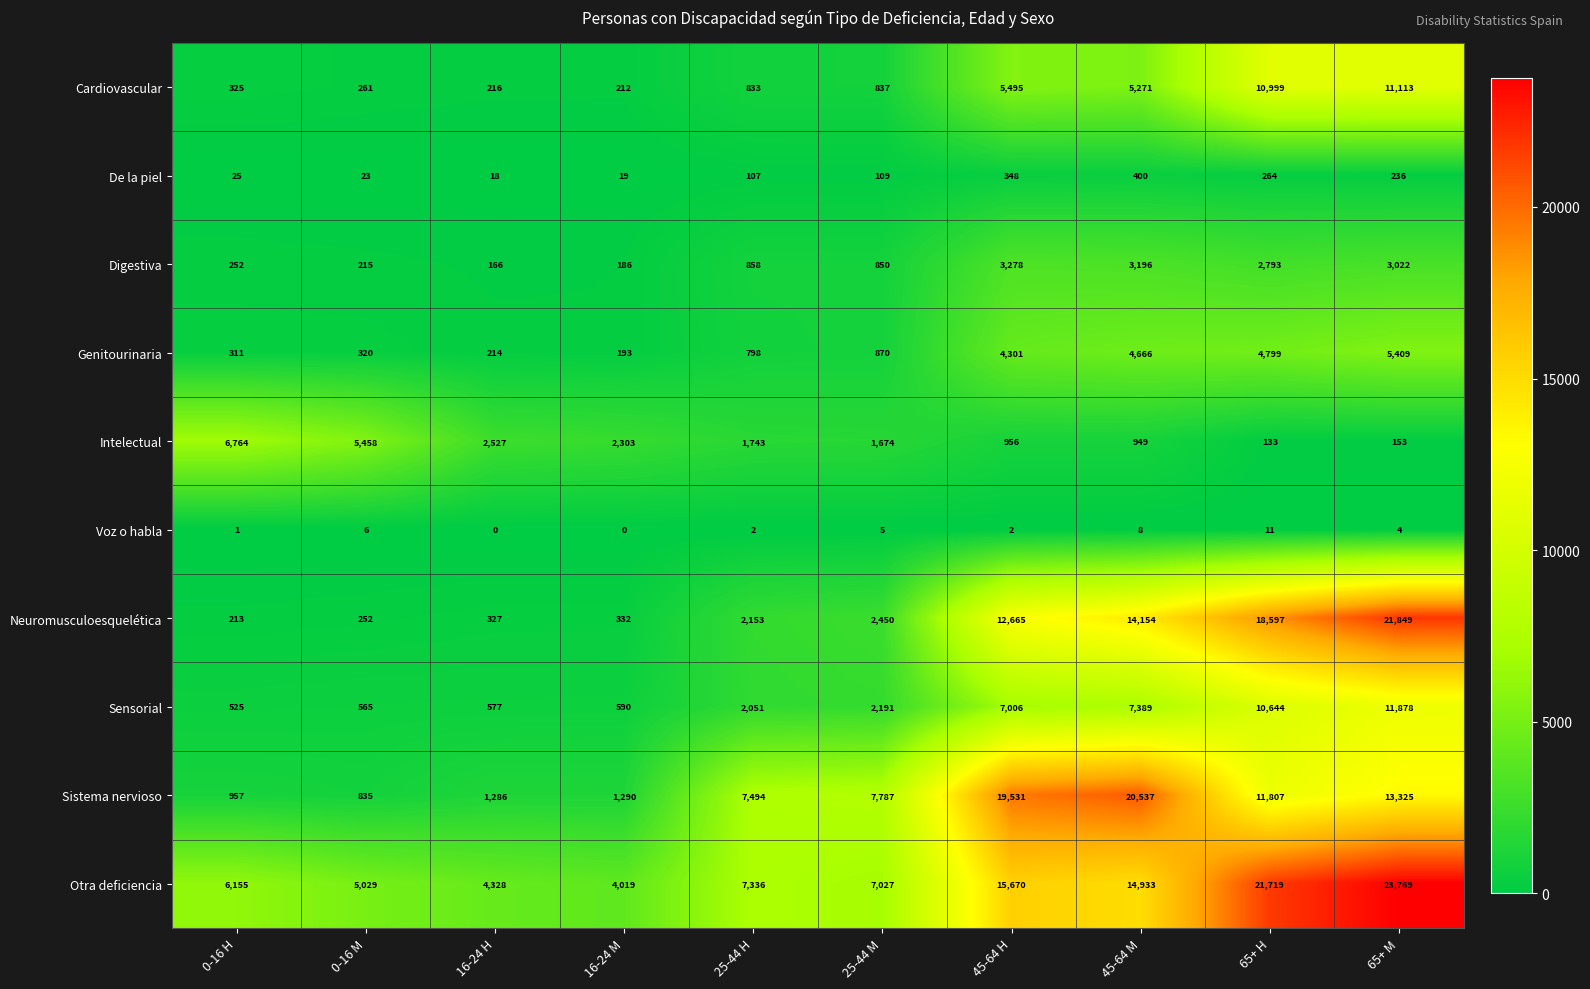

Which category has the lowest value in the Neuromusculoesquelética series?

0-16 H